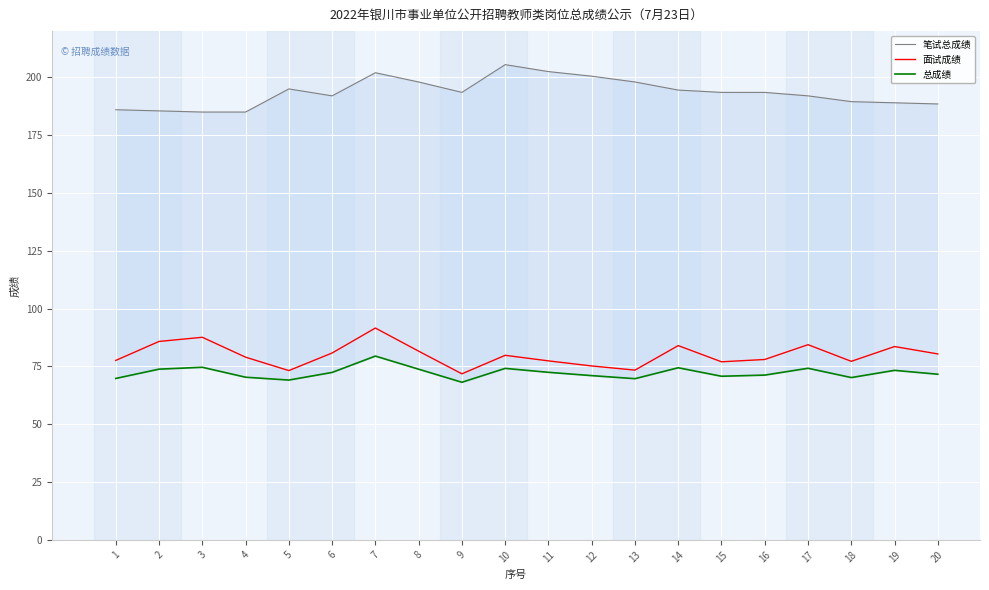

Which series has the largest range (max minus min)?

笔试总成绩